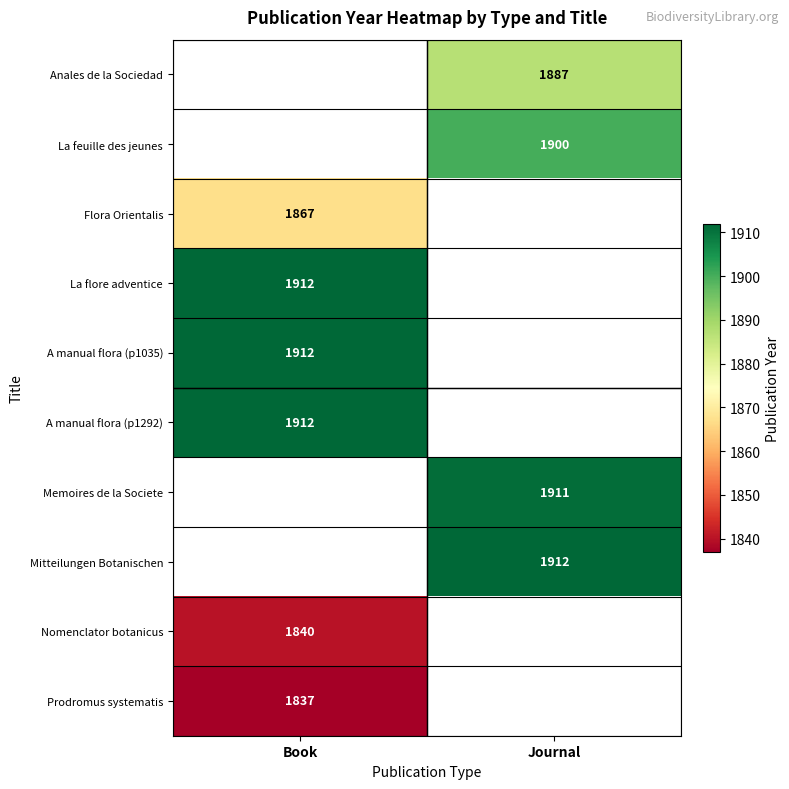

Is it true that Anales de la Sociedad equals 3110 at Journal?

False